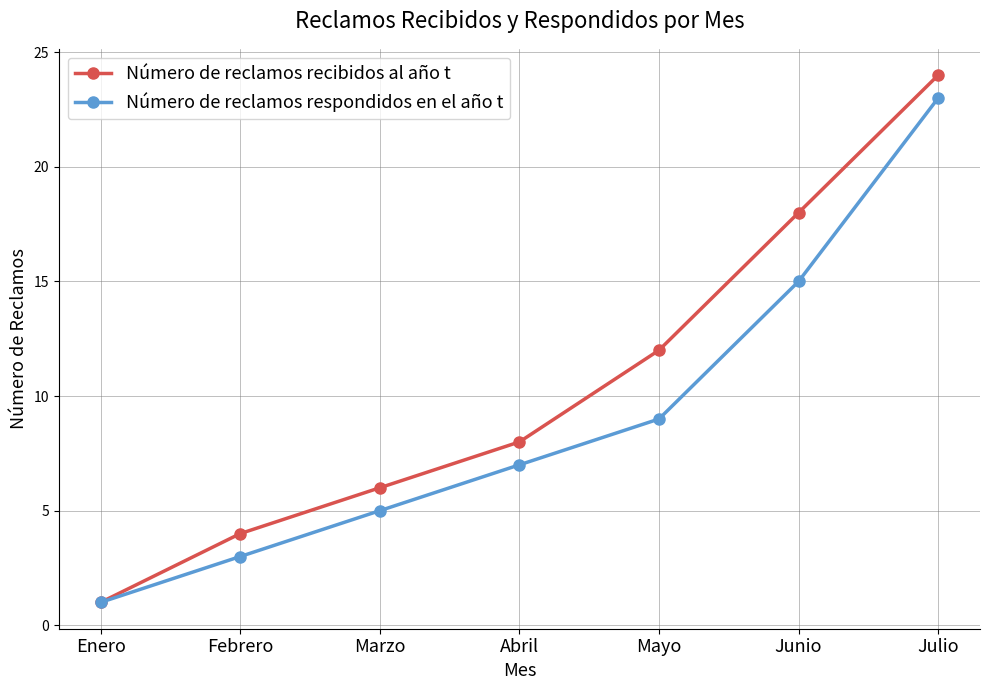

True or false: Número de reclamos recibidos al año t has more than 0 interior local peaks.

False